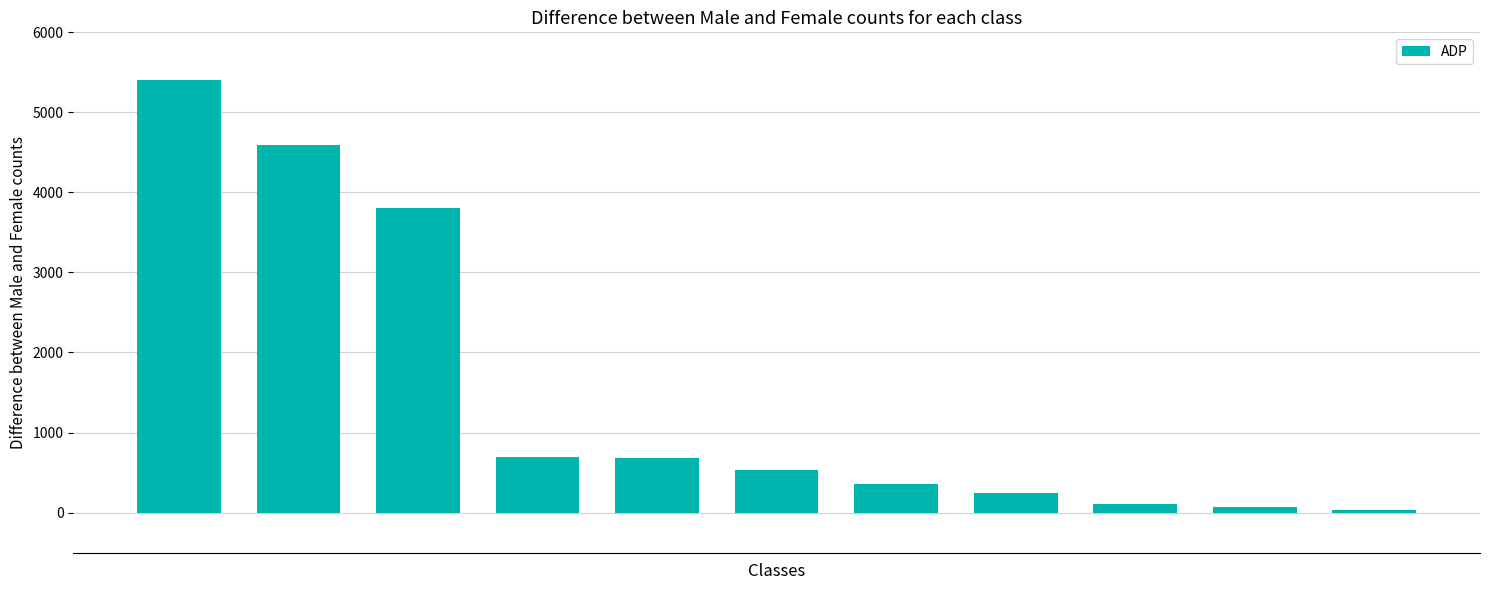

What is the sum of all values?

16513